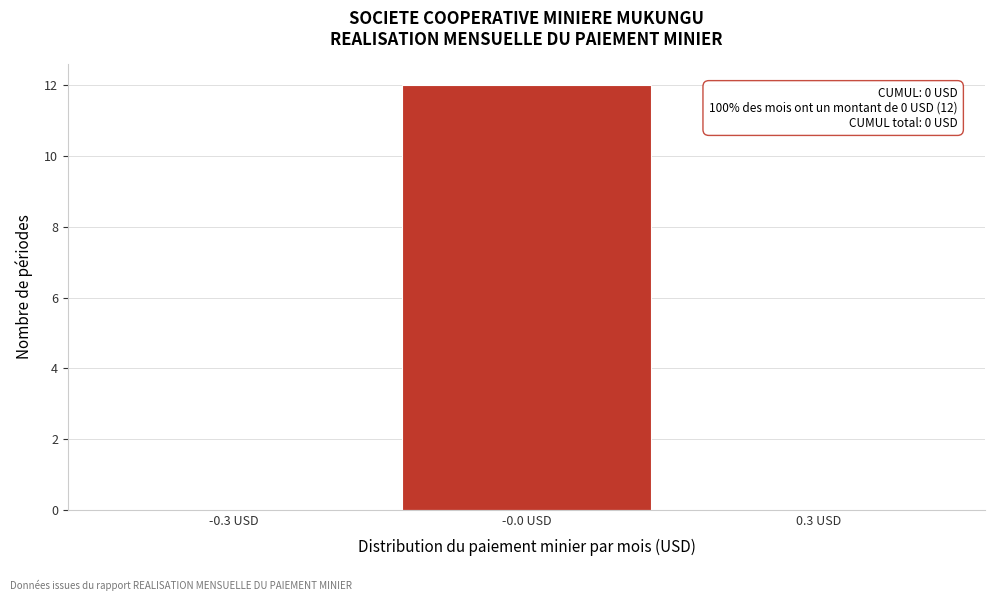

Reading left to right, what are all the values shown in this chart?

-0.3 USD=0	-0.0 USD=12	0.3 USD=0